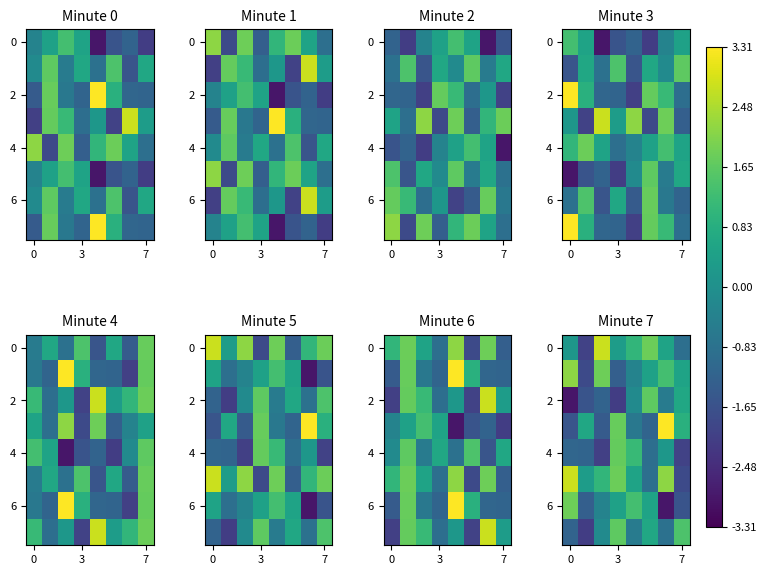

At how many categories does at least one series exceed -1?

8